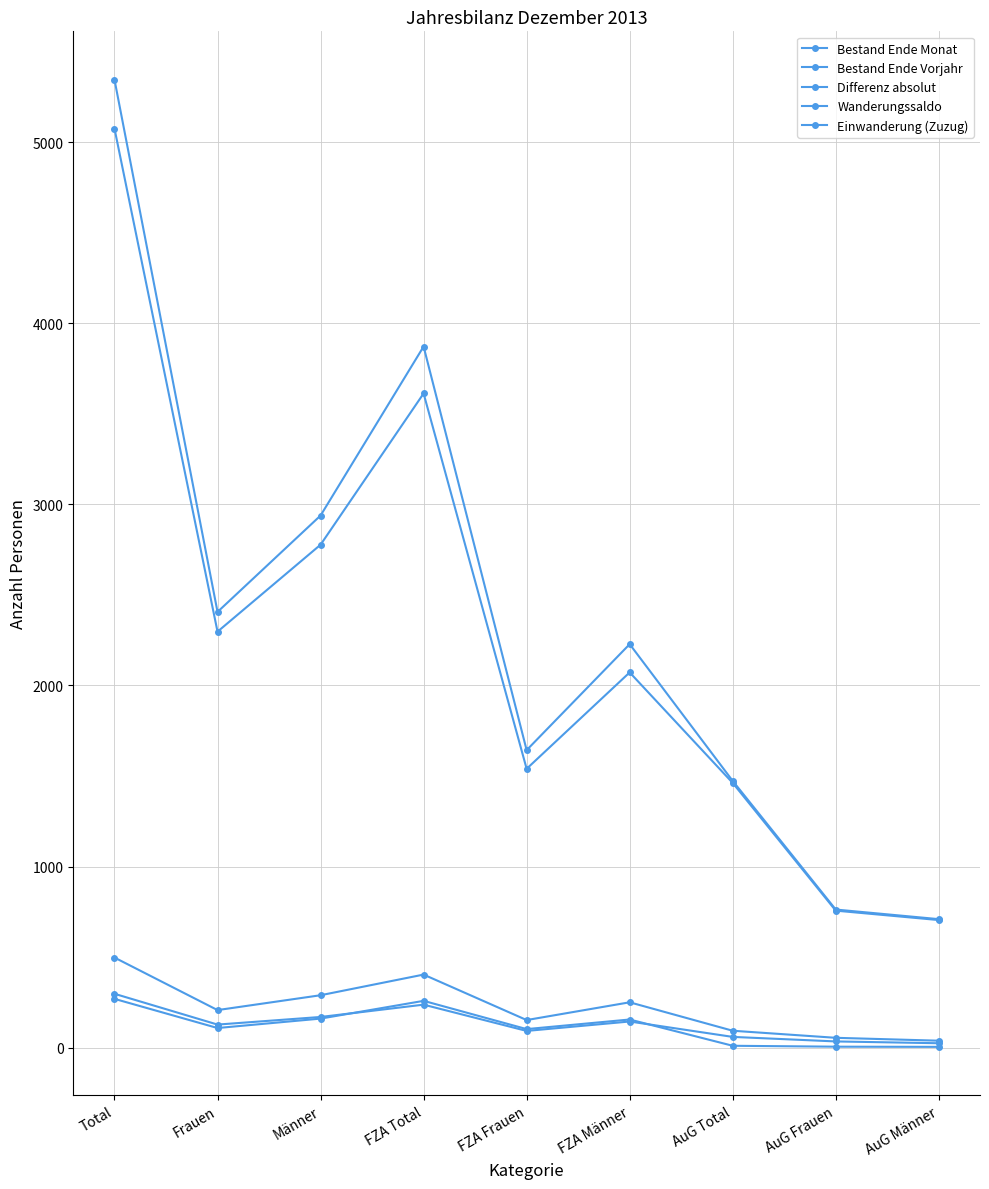

List the labels in order of Einwanderung (Zuzug) value, smallest first.

AuG Männer, AuG Frauen, AuG Total, FZA Frauen, Frauen, FZA Männer, Männer, FZA Total, Total